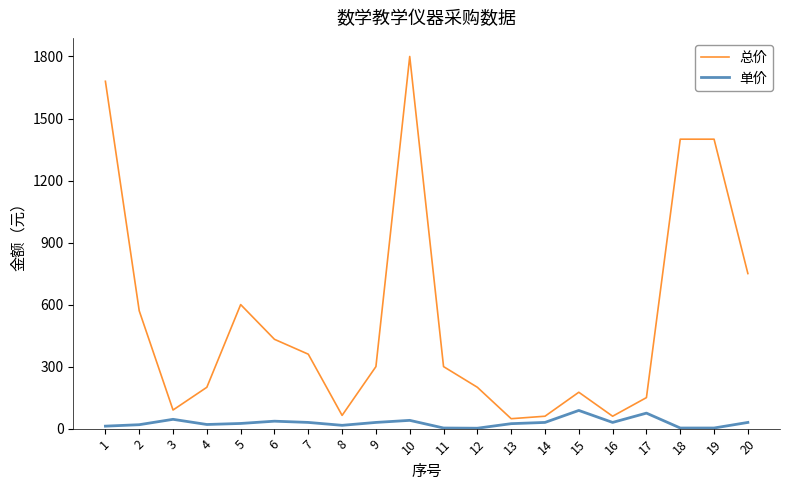

Count the number of categories in the chart.

20